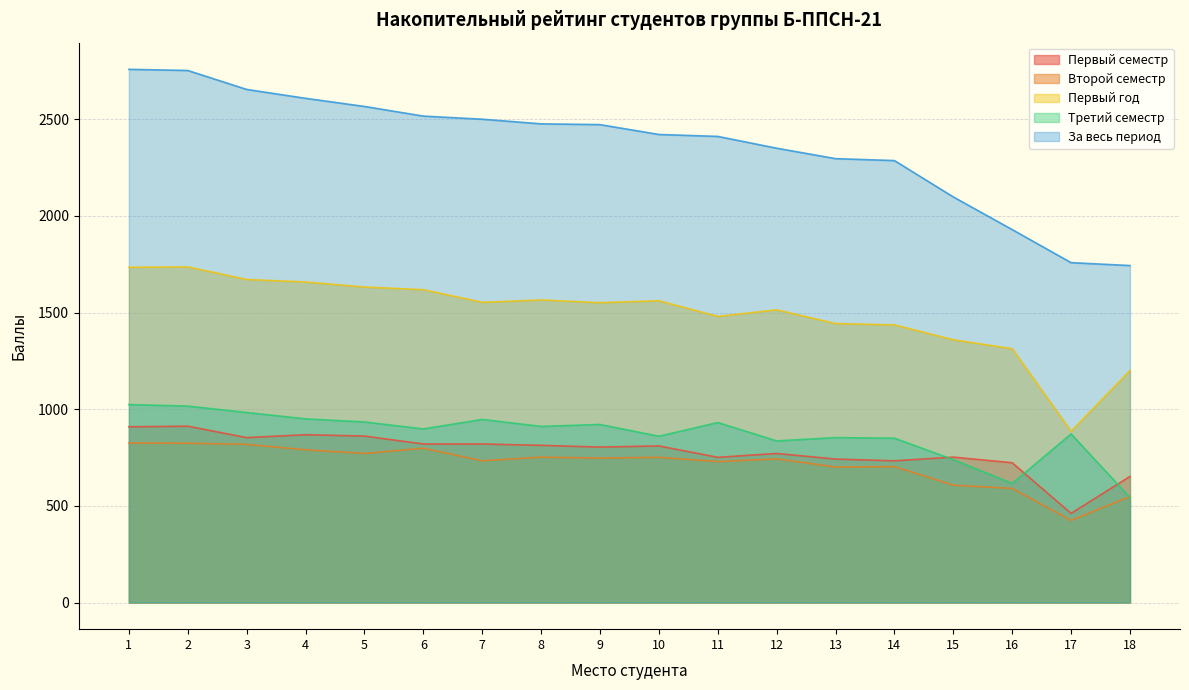

At how many categories does at least one series exceed 2368?

11